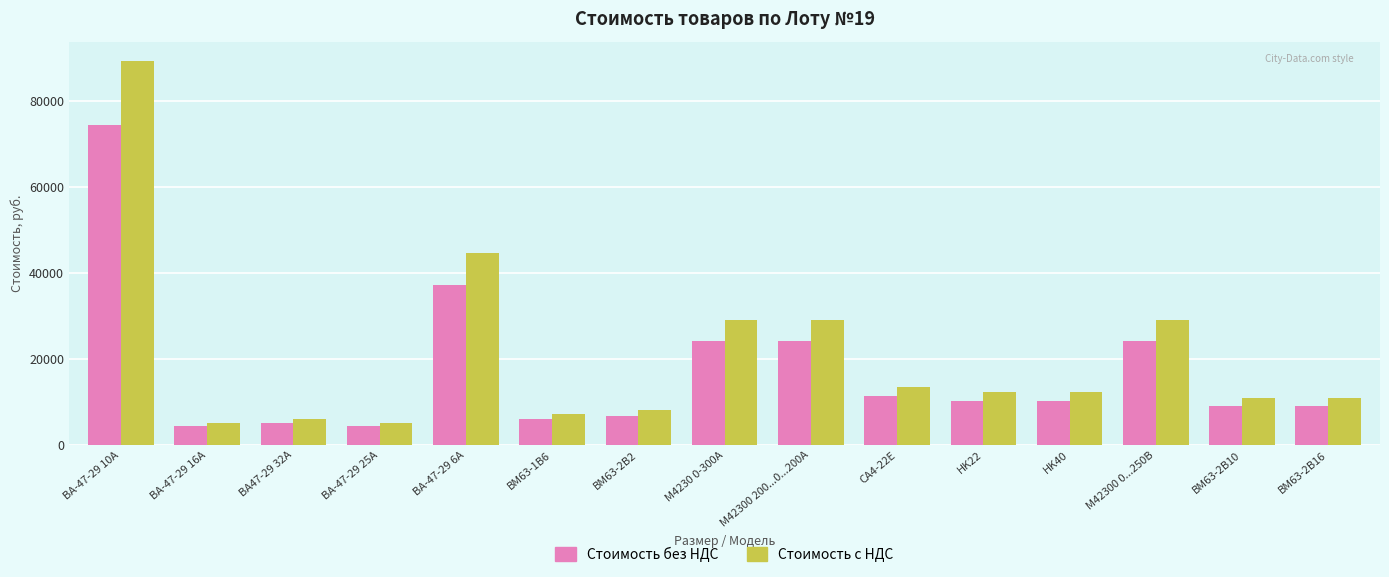

Rank the series by their maximum value, from highest to lowest.

Стоимость с НДС, Стоимость без НДС